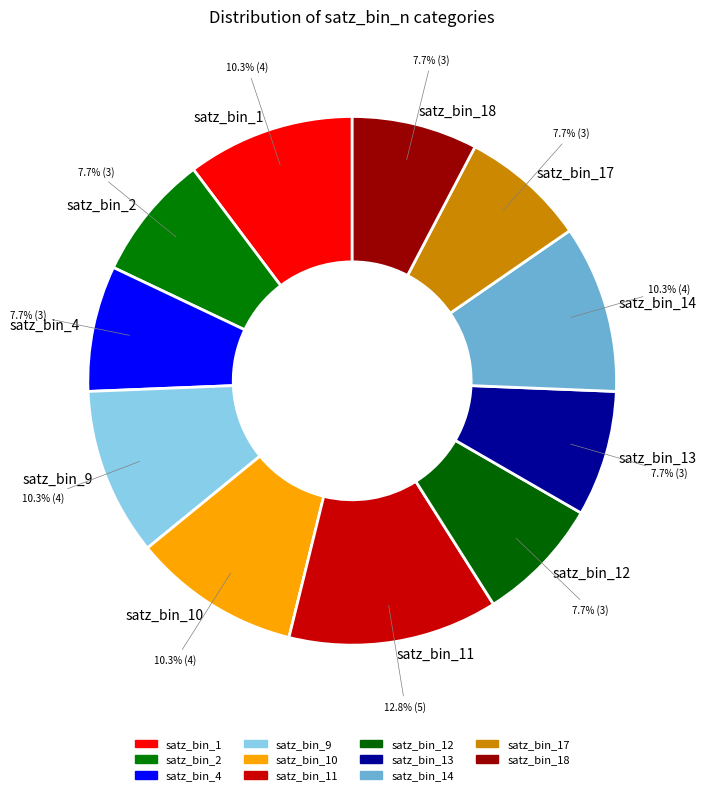

How many slices are in this pie chart?

11